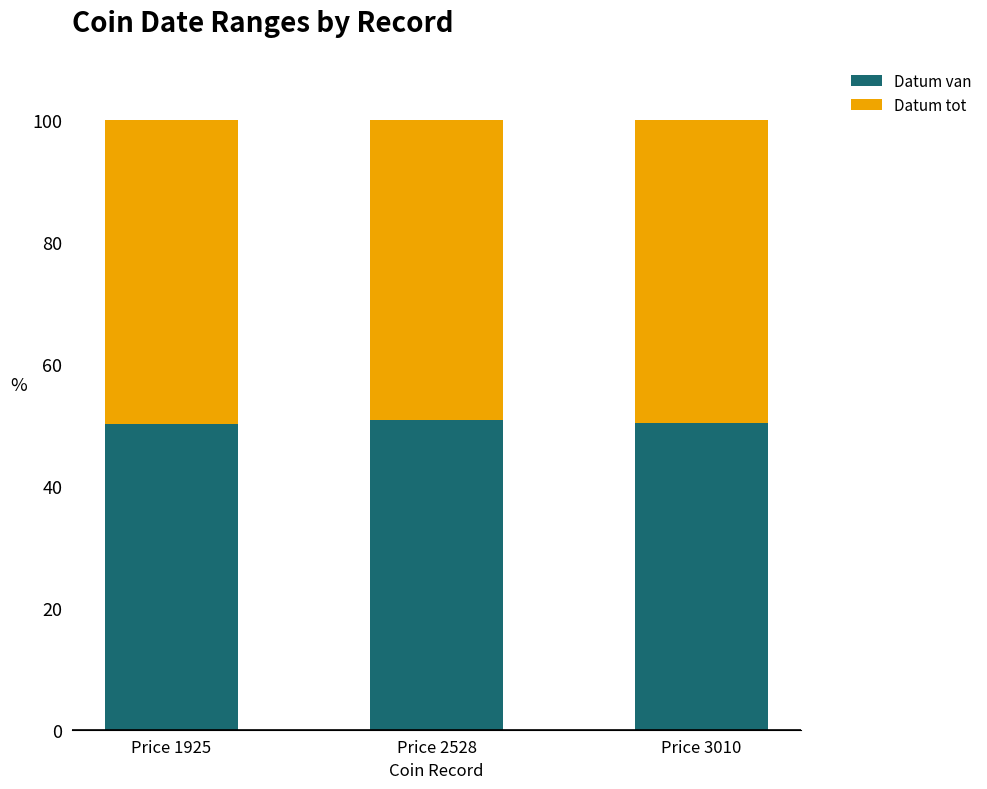

What is the sum of the Datum van values at Price 3010 and Price 1925?

100.5